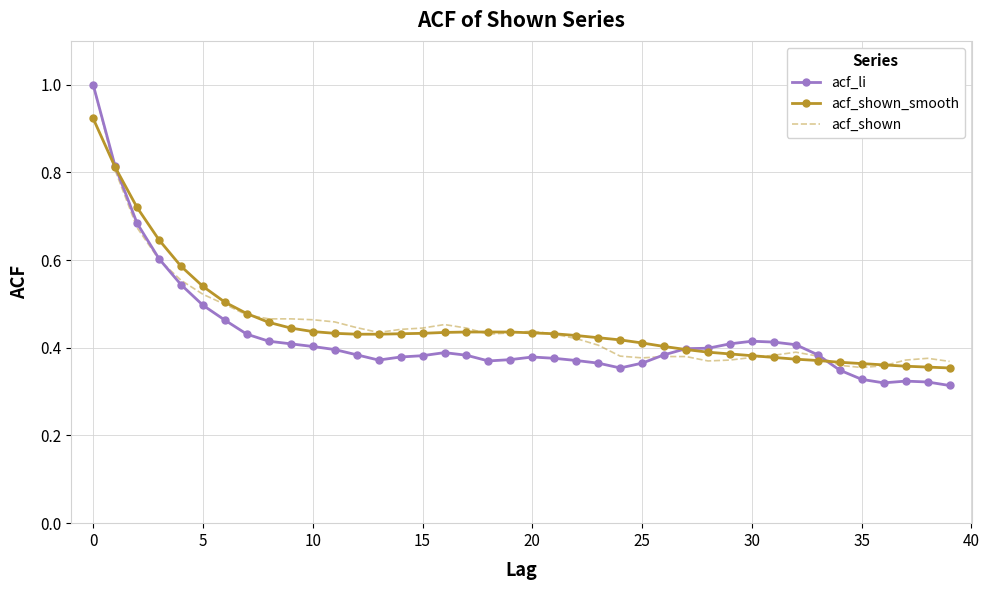

Which series has the largest range (max minus min)?

acf_li